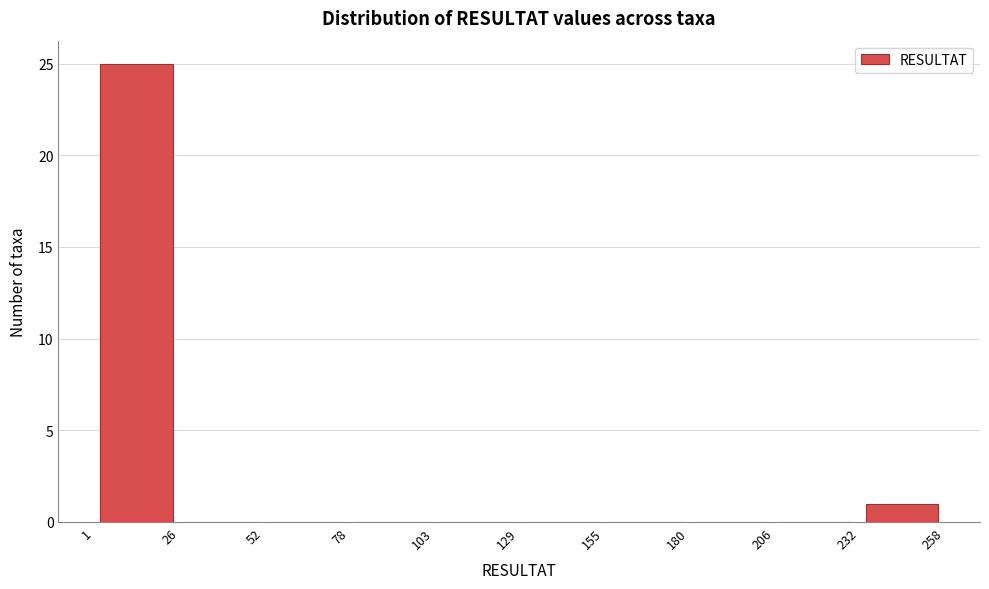

Reading left to right, list every bar in this chart as the range it spans on the x-axis followed by its height. The values are not printed on the chart, so give them approximately, as read against the axis.

1 to 26: 25
26 to 52: 0
52 to 78: 0
78 to 103: 0
103 to 129: 0
129 to 155: 0
155 to 180: 0
180 to 206: 0
206 to 232: 0
232 to 258: 1